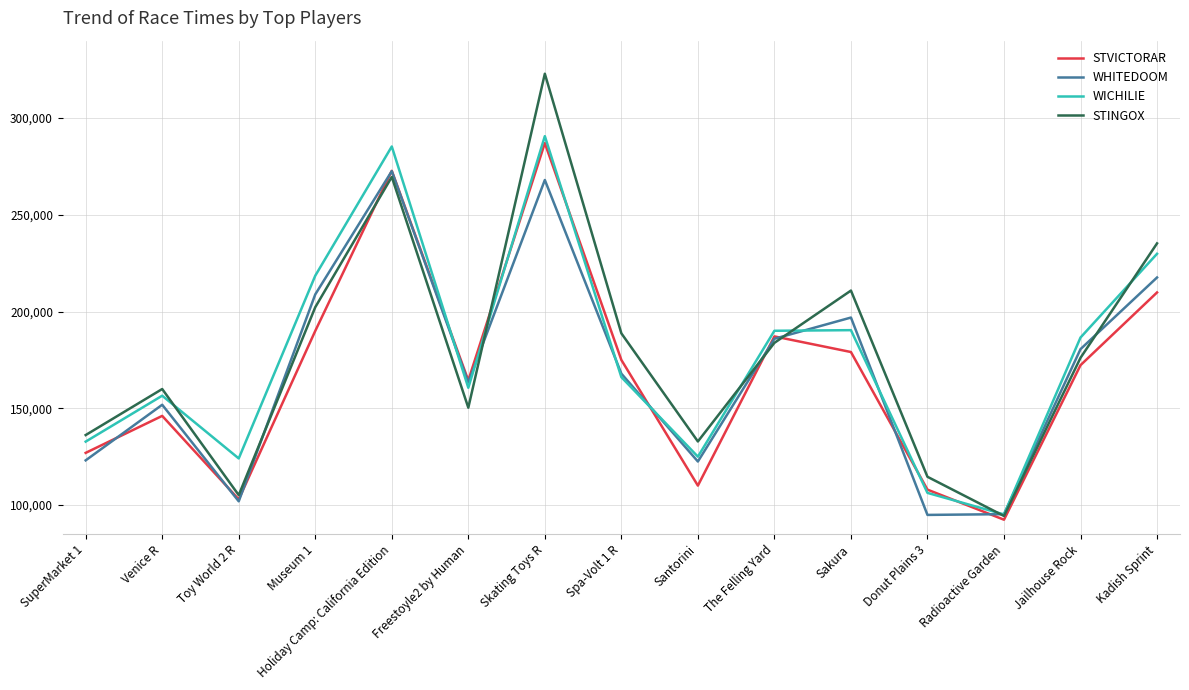

At which category does the chart reach its minimum across all series?

Radioactive Garden